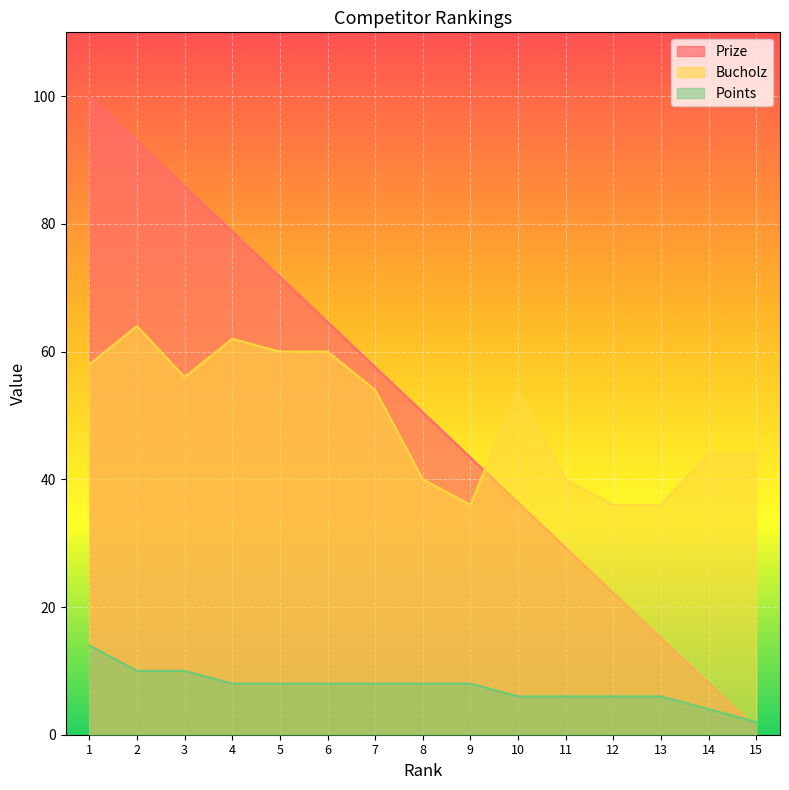

The Points series shows 1.3 at 14. True or false?

False